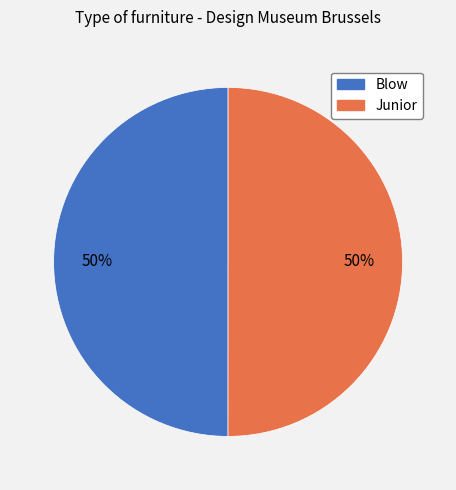

To the nearest percent, what is the average slice percentage?

50%